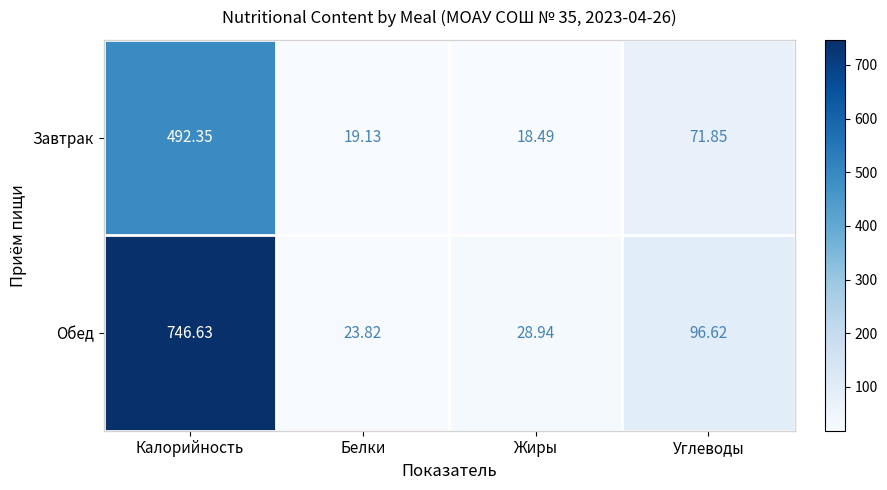

At how many categories does at least one series exceed 328?

1